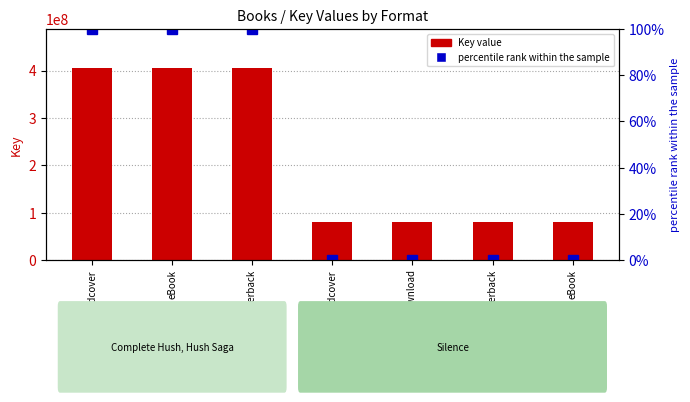

Is the value of percentile rank within the sample at Audio Download greater than the value of Key value at eBook?

No